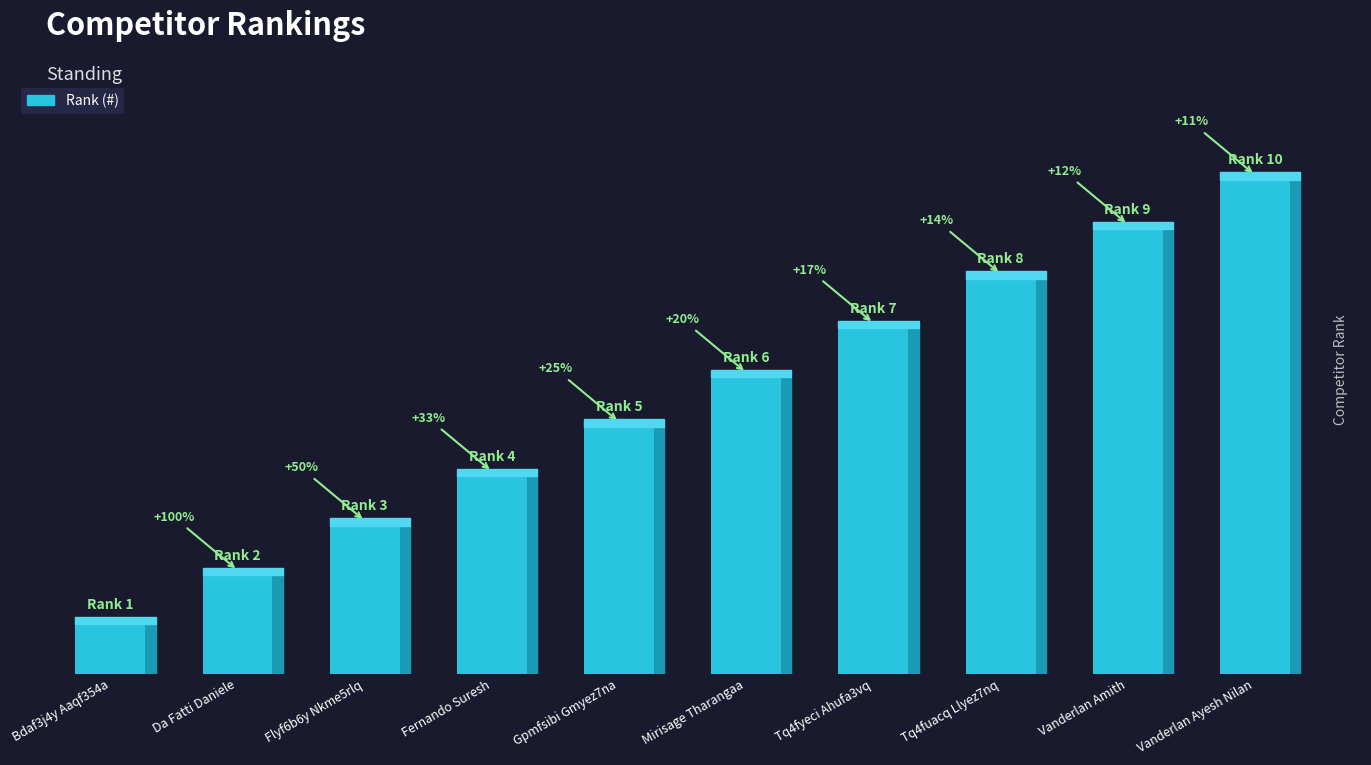

How many values are between 3 and 8?

6